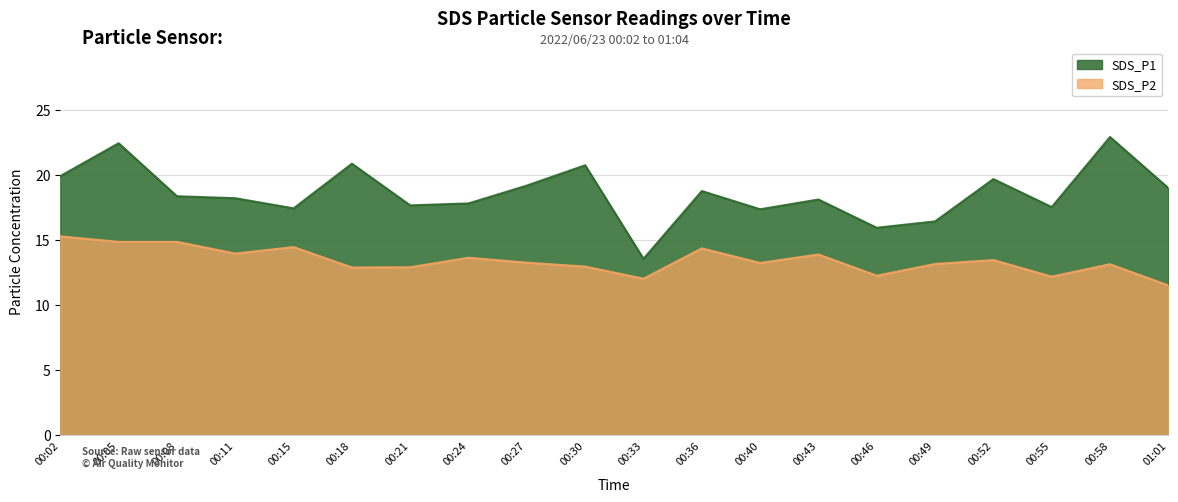

Reading right to left, extract all data points from this chart.

SDS_P1: 01:01=19.0	00:58=22.9	00:55=17.5	00:52=19.7	00:49=16.4	00:46=15.9	00:43=18.1	00:40=17.4	00:36=18.8	00:33=13.6	00:30=20.7	00:27=19.2	00:24=17.8	00:21=17.6	00:18=20.9	00:15=17.4	00:11=18.2	00:08=18.4	00:05=22.4	00:02=19.9
SDS_P2: 01:01=11.5	00:58=13.1	00:55=12.2	00:52=13.4	00:49=13.2	00:46=12.2	00:43=13.9	00:40=13.2	00:36=14.3	00:33=12.0	00:30=12.9	00:27=13.2	00:24=13.6	00:21=12.9	00:18=12.9	00:15=14.4	00:11=13.9	00:08=14.8	00:05=14.8	00:02=15.3